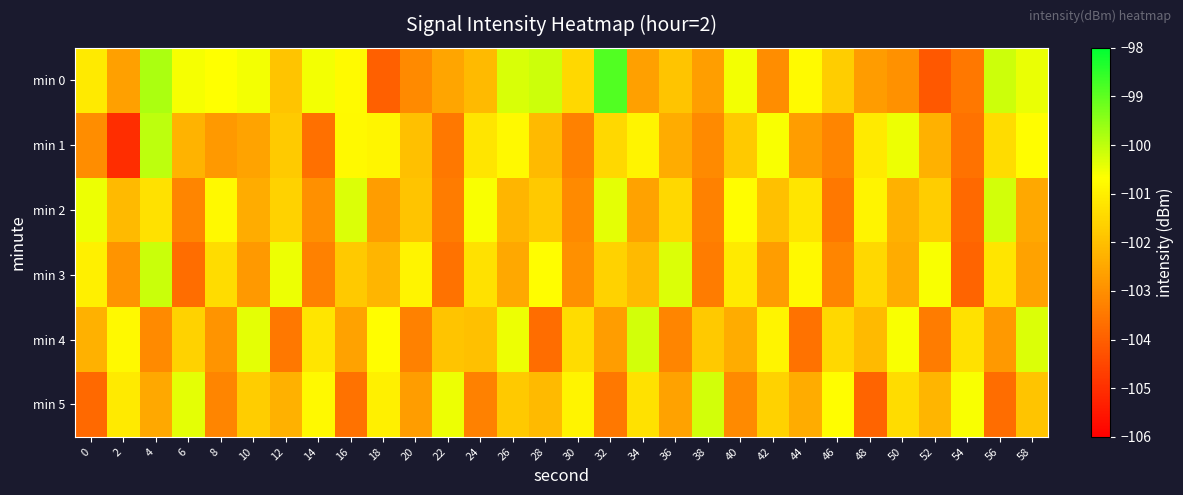

What is the total value across all series at 18?

-611.4